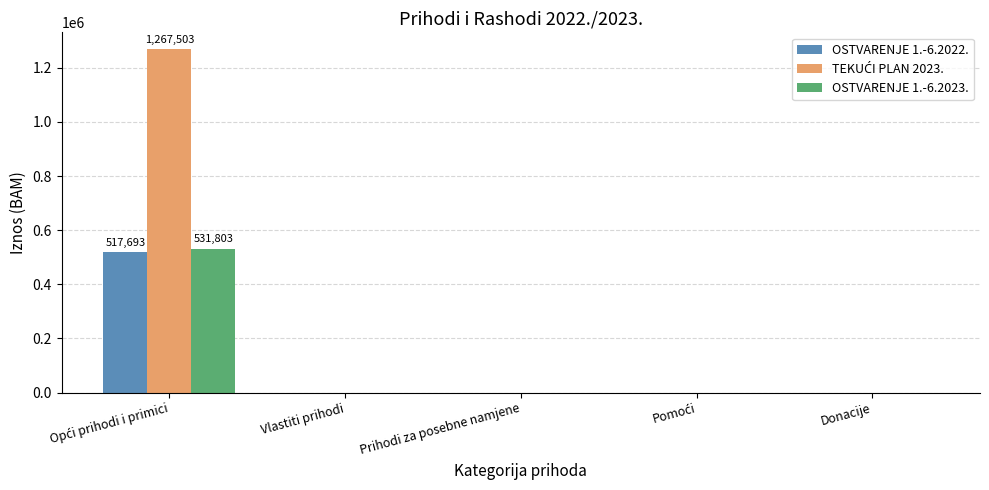

Count the number of categories in the chart.

5